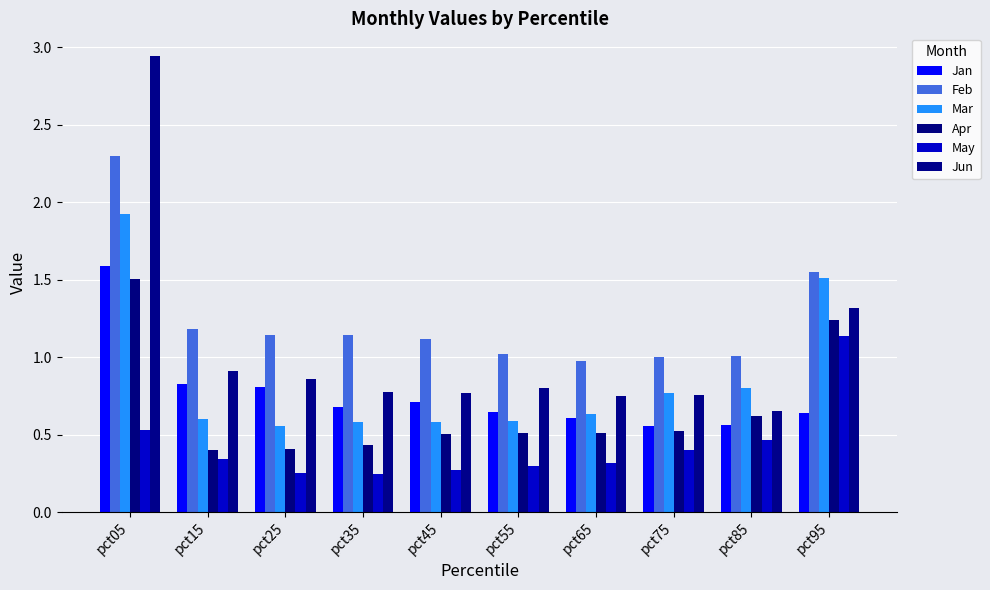

Is it true that May equals 0.8 at pct05?

False